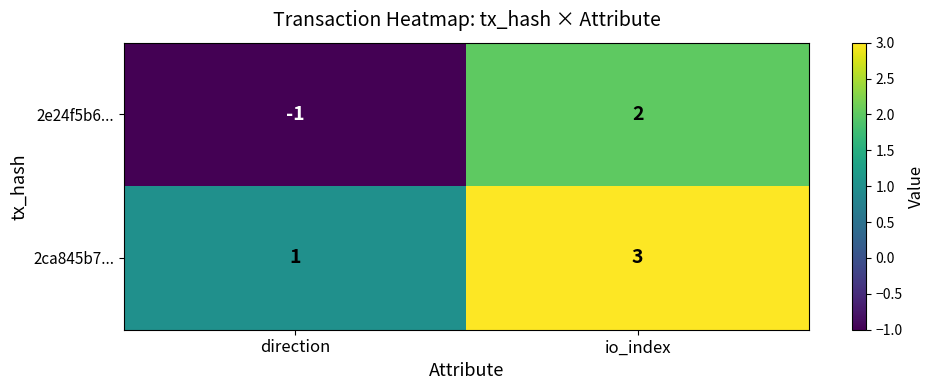

Read the 2ca845b7... value at io_index.

3